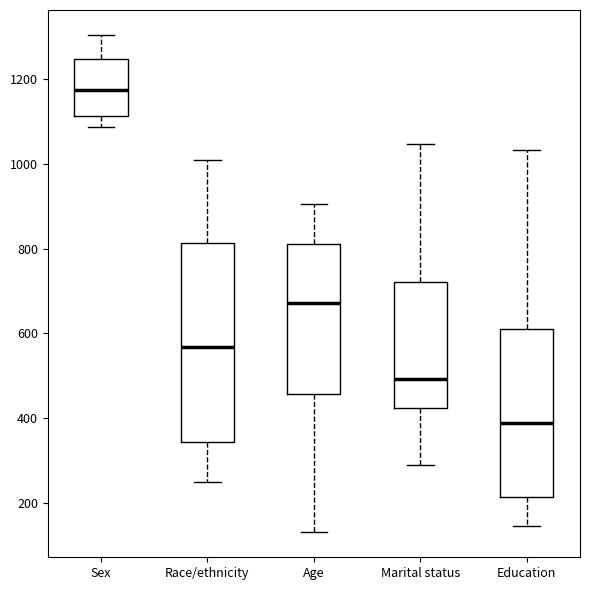

Where does the upper whisker of the box for Education end on the y-axis? The values are not printed on the chart, so give them approximately, as read against the axis.

1040